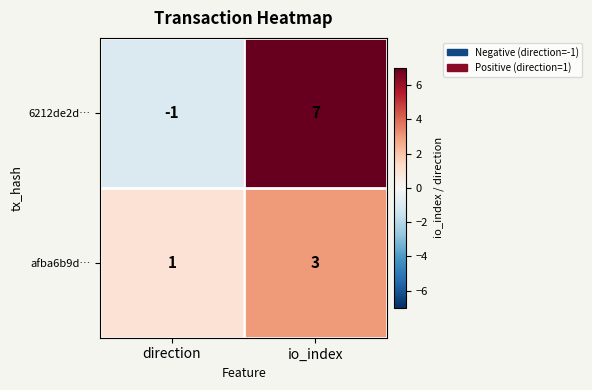

Which series has the largest range (max minus min)?

6212de2d…